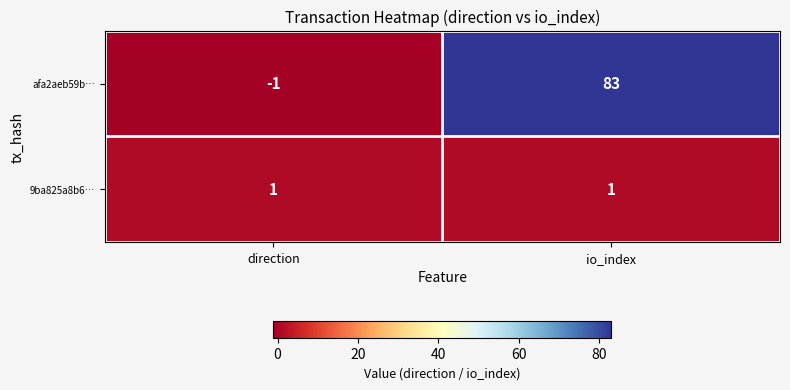

Reading left to right, extract all data points from this chart.

afa2aeb59b…: -1	83
9ba825a8b6…: 1	1